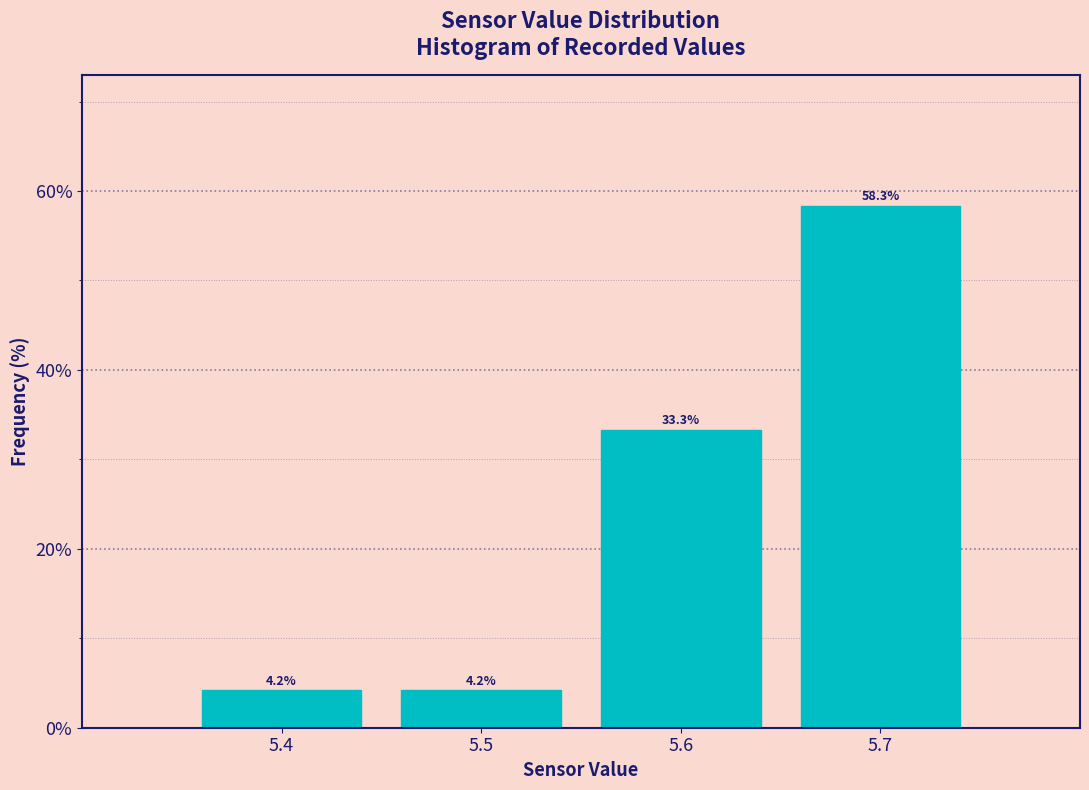

Reading left to right, transcribe this chart: for each bar, give the range it covers on the x-axis and its height.

5.35 to 5.45: 4.2
5.45 to 5.55: 4.2
5.55 to 5.65: 33.3
5.65 to 5.75: 58.3